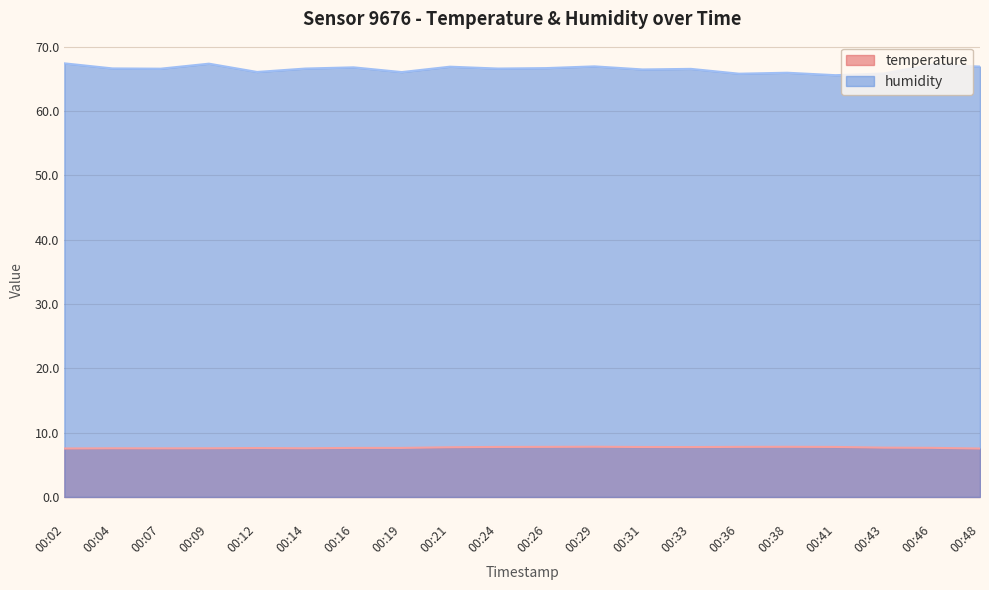

At which category does temperature reach its first local peak?

00:04